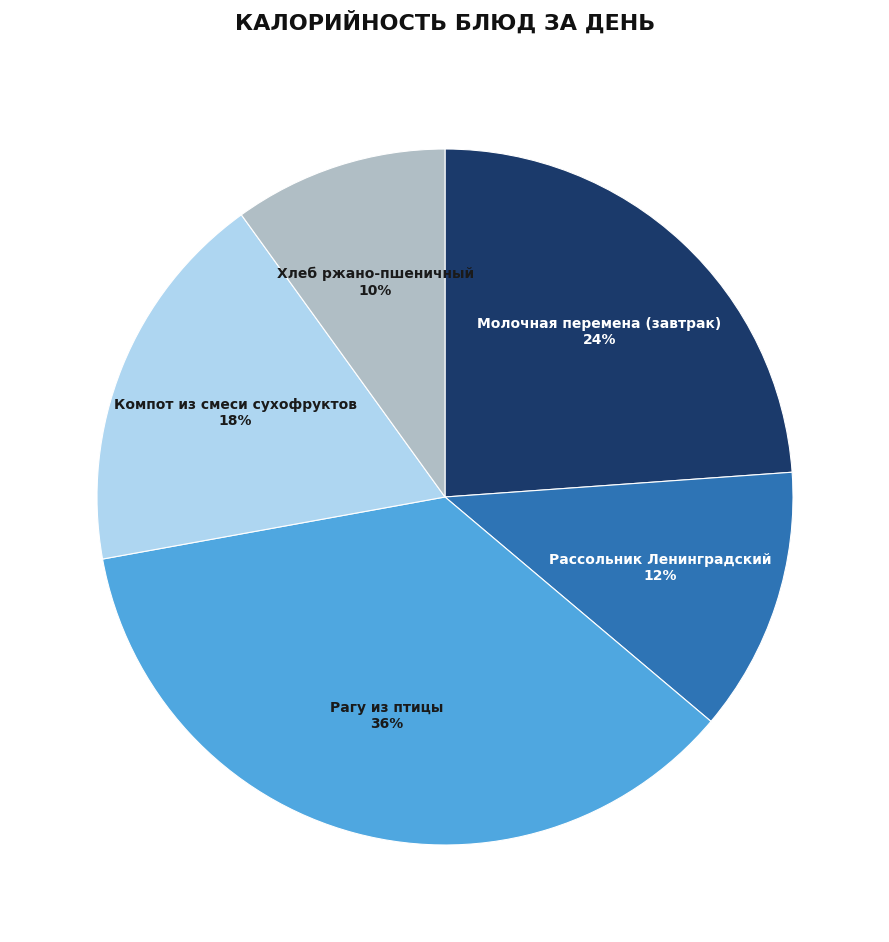

How many segments does this pie chart have?

5